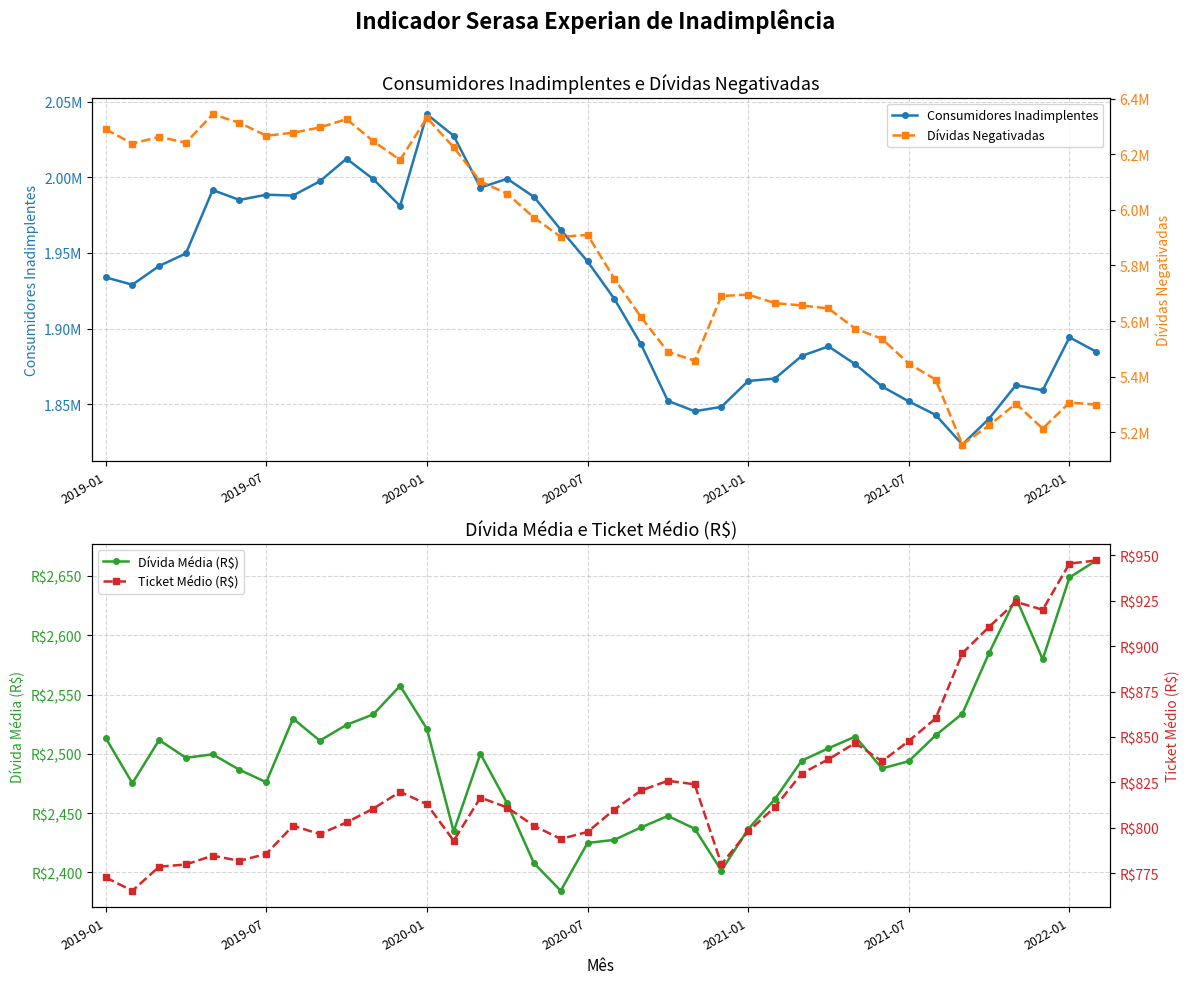

Rank the series at 2019-01 from highest to lowest value.

Dívidas Negativadas, Consumidores Inadimplentes, Dívida Média (R$), Ticket Médio (R$)